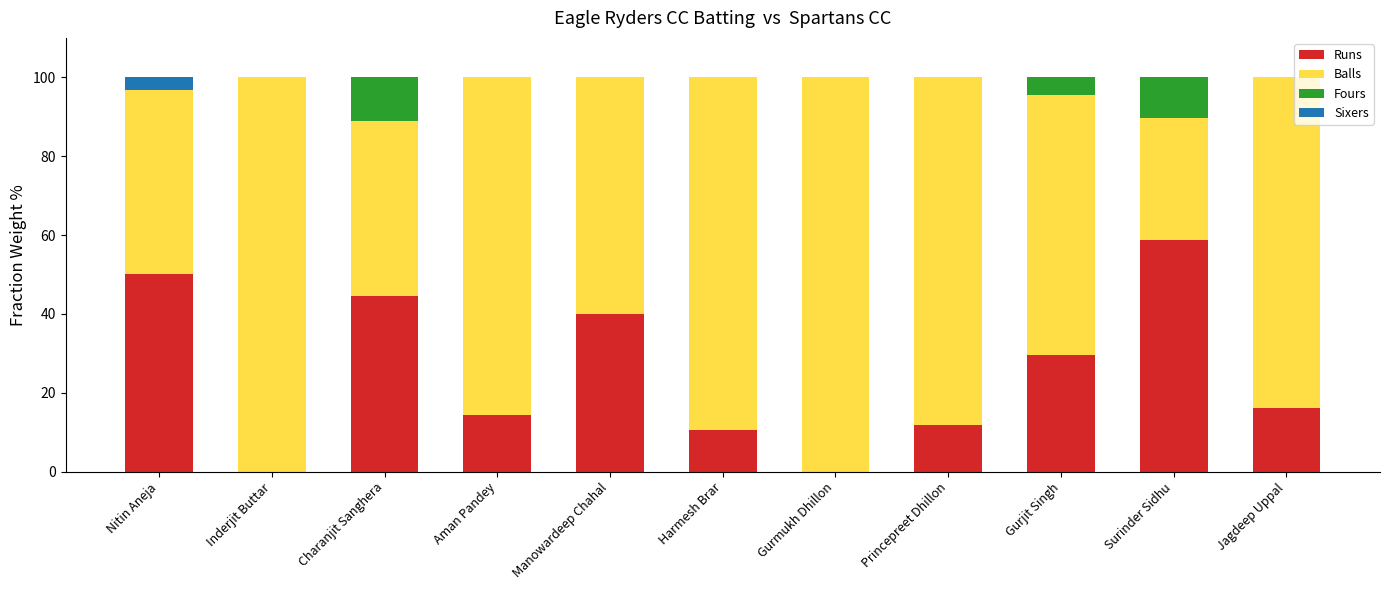

What is the total value across all series at Aman Pandey?

100.0